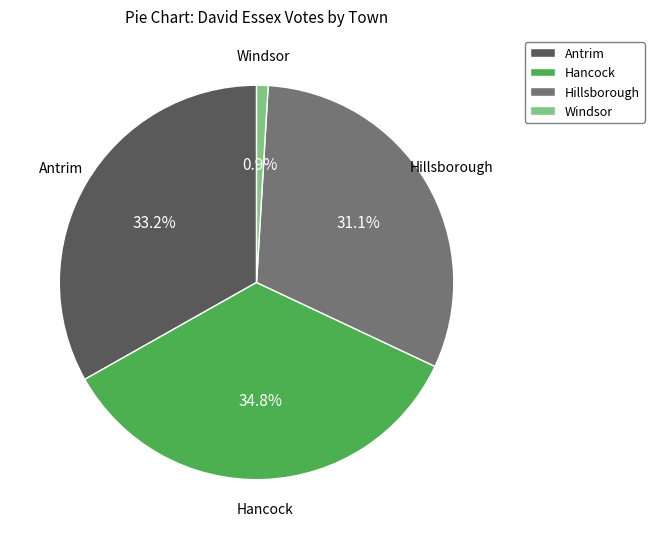

Count the number of slices in the pie.

4